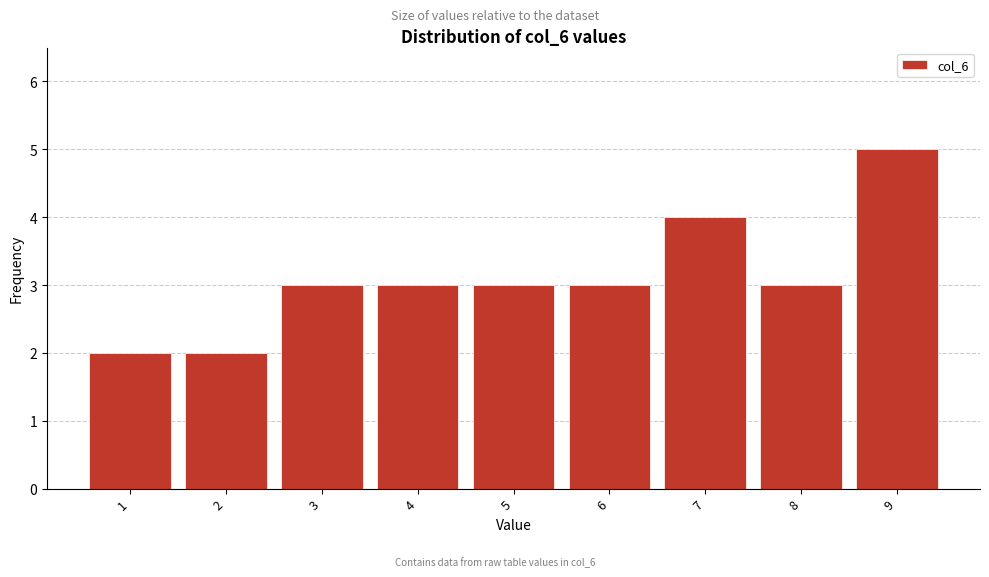

Reading left to right, what are all the values shown in this chart?

1=2	2=2	3=3	4=3	5=3	6=3	7=4	8=3	9=5